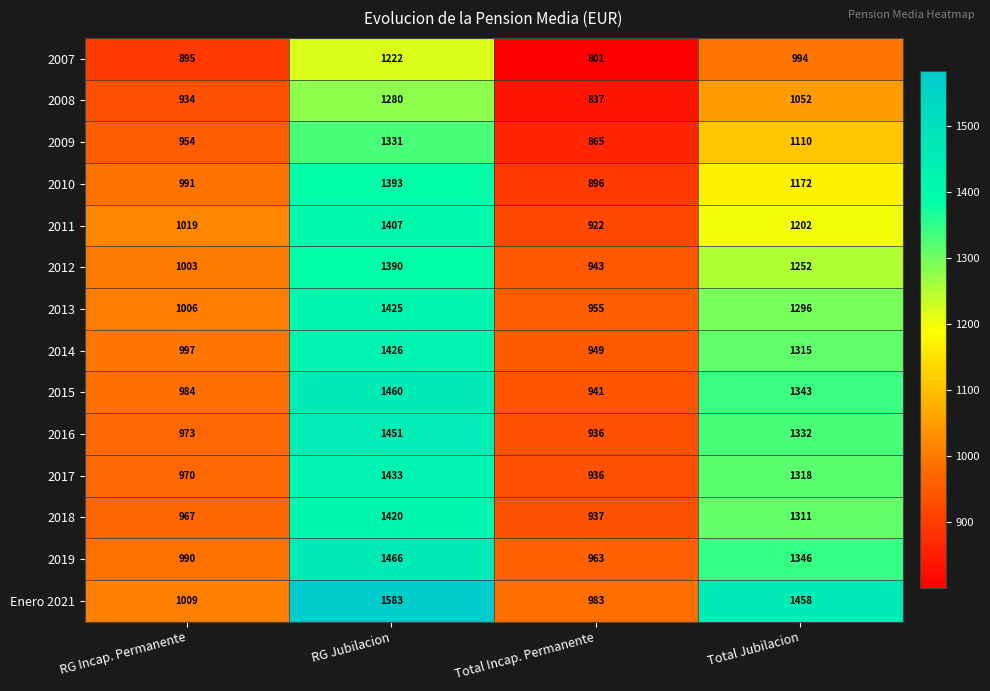

How many data points in 2013 are less than 1296?

2